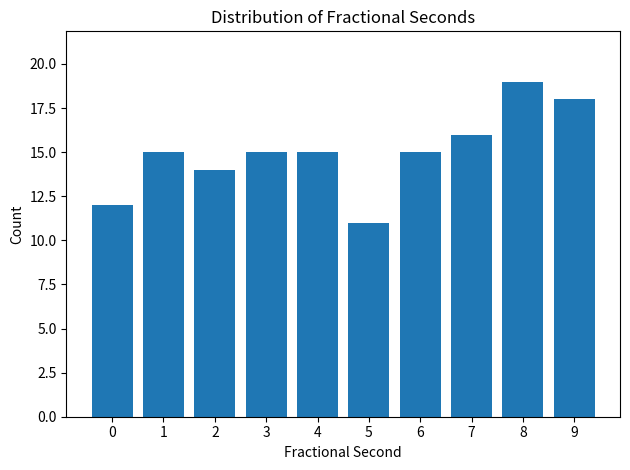

Reading left to right, transcribe all the data shown in this chart.

0=12	1=15	2=14	3=15	4=15	5=11	6=15	7=16	8=19	9=18